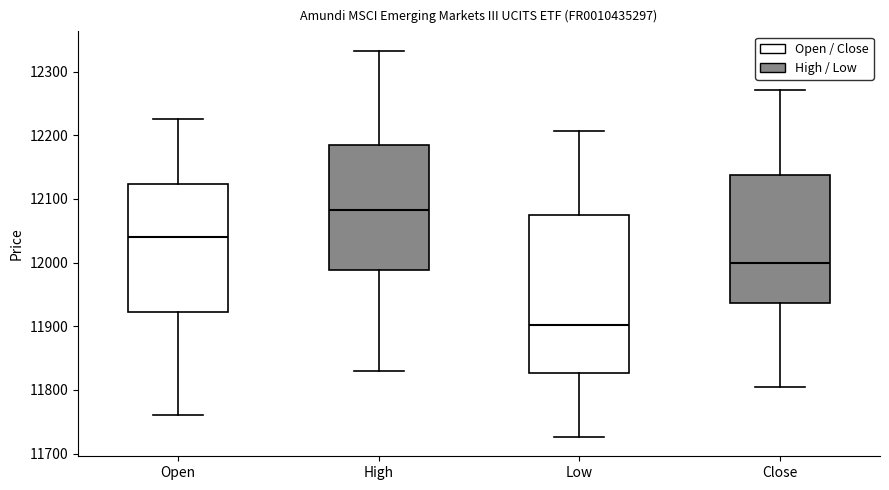

Reading left to right, transcribe this box plot: for each box, give where its median line is, the range the box spans, and where its two whiskers end, as read against the y-axis. The values are not printed on the chart, so give them approximately, as read against the axis.

Open: median 12040, box 11920 to 12120, whiskers 11760 to 12230
High: median 12080, box 11990 to 12190, whiskers 11830 to 12330
Low: median 11900, box 11830 to 12080, whiskers 11730 to 12210
Close: median 12000, box 11940 to 12140, whiskers 11800 to 12270